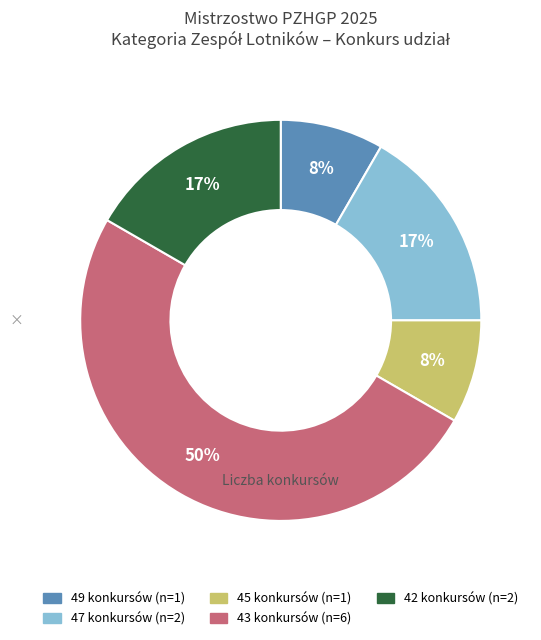

Do 49 konkursów (n=1) and 47 konkursów (n=2) together represent more than half of the pie?

No